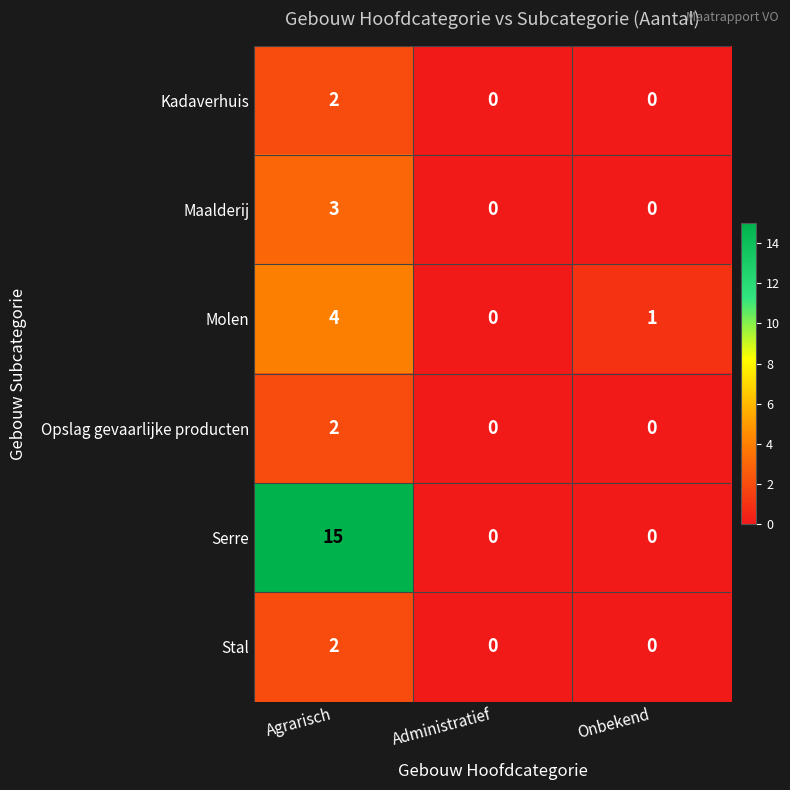

What is the spread (max minus min) of values at Agrarisch?

13